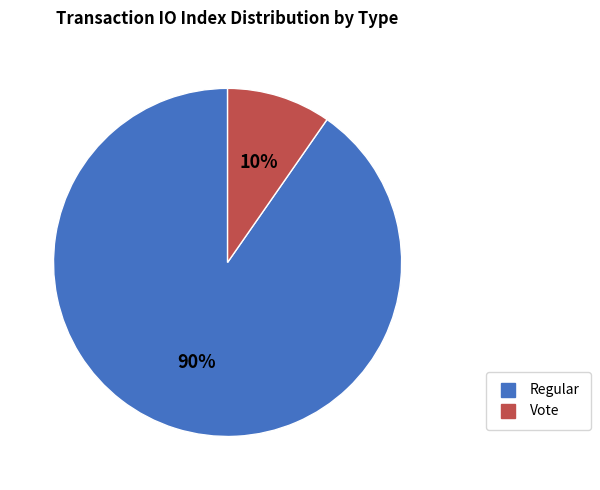

Is the sum of Vote and Regular greater than half?

Yes